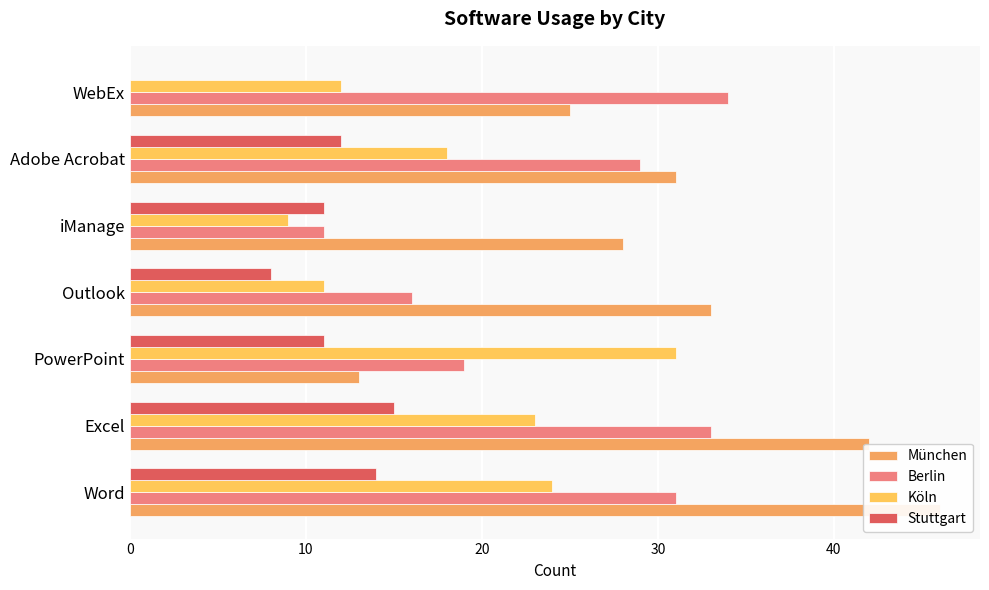

Rank the series at 20 from lowest to highest value.

Stuttgart, München, Berlin, Köln